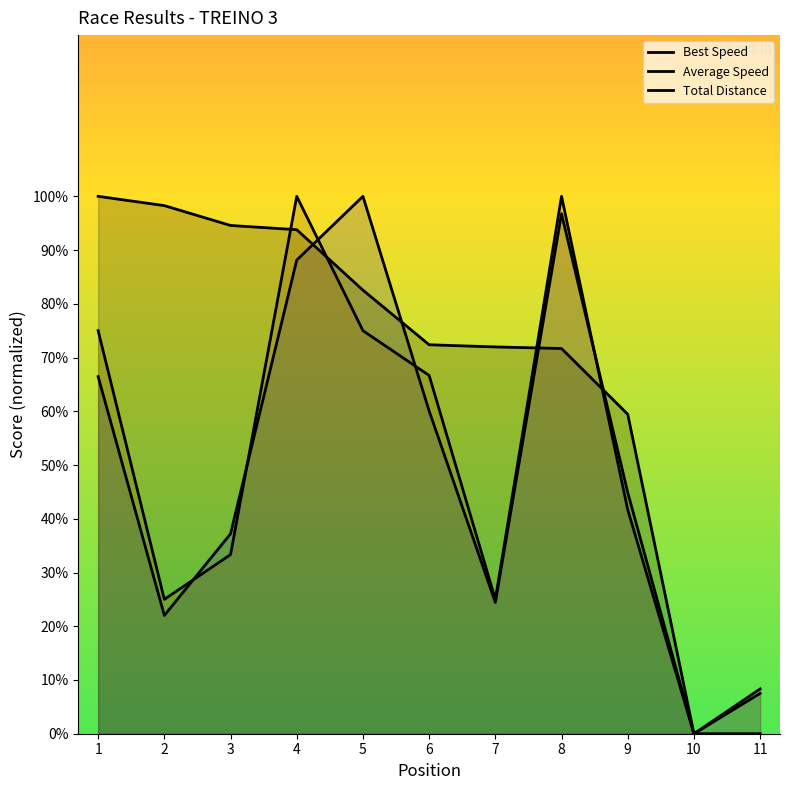

How many intersections are there between Total Distance and Average Speed?

5